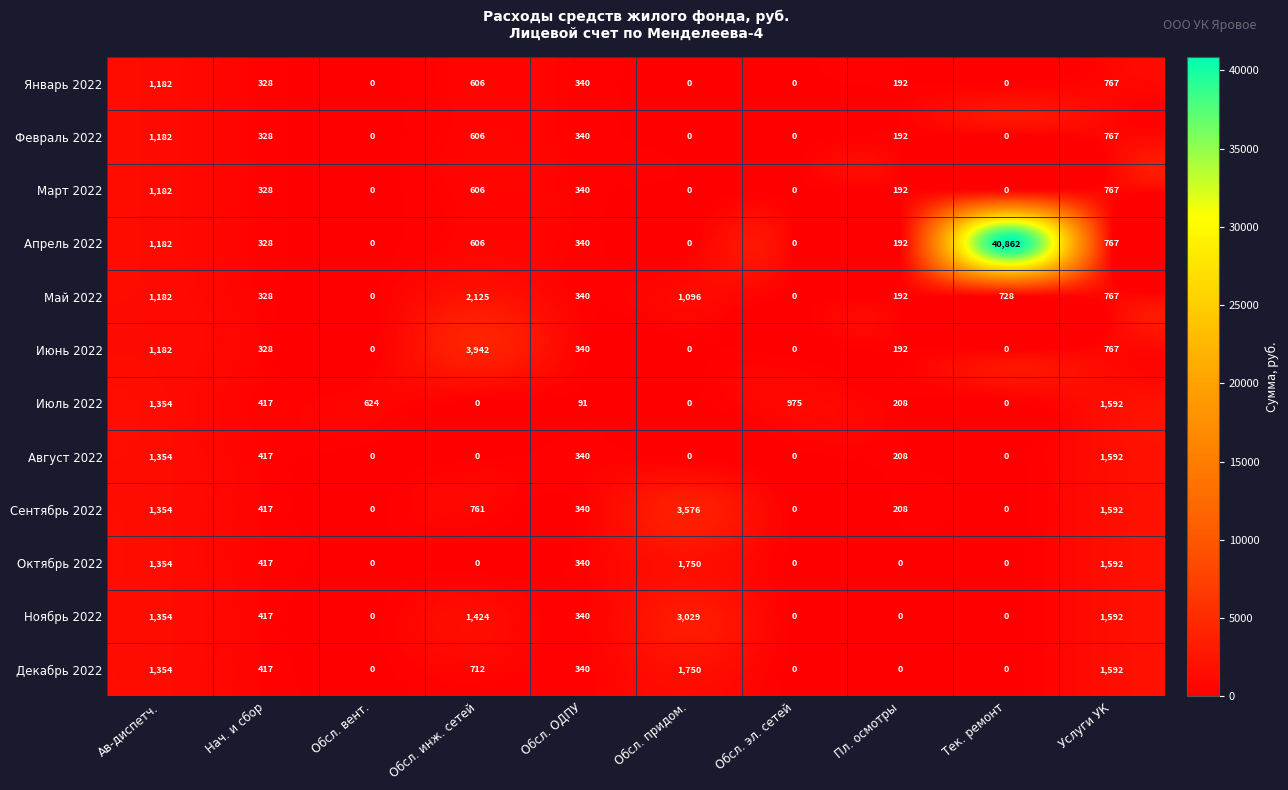

What is the spread (max minus min) of values at Пл. осмотры?

208